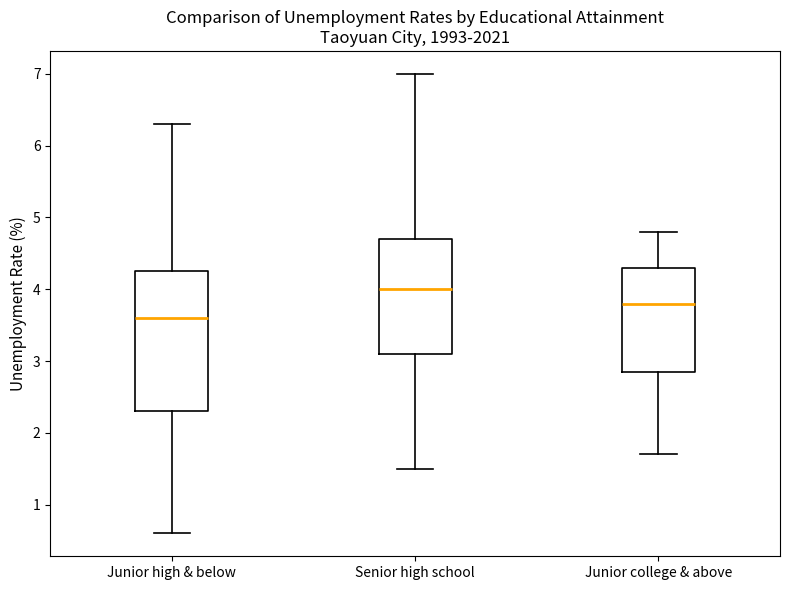

Where does the upper whisker of the box for Junior high & below end on the y-axis? The values are not printed on the chart, so give them approximately, as read against the axis.

6.3